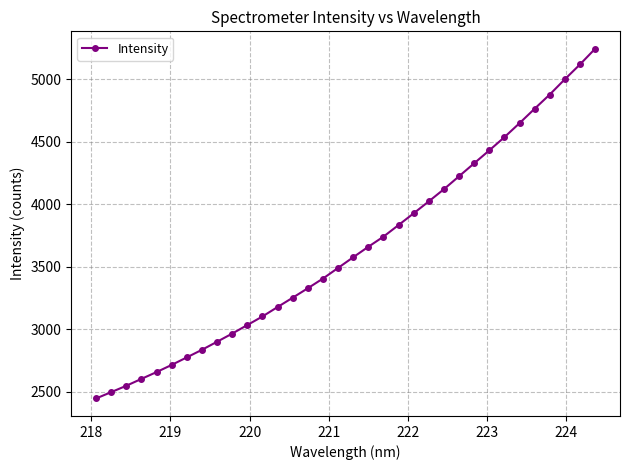

Count the number of values greater than 3575.

17